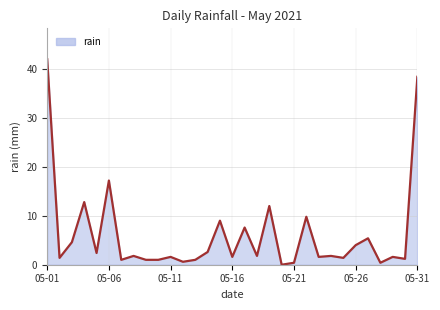

Does the chart display data point markers on the line(s)?

No